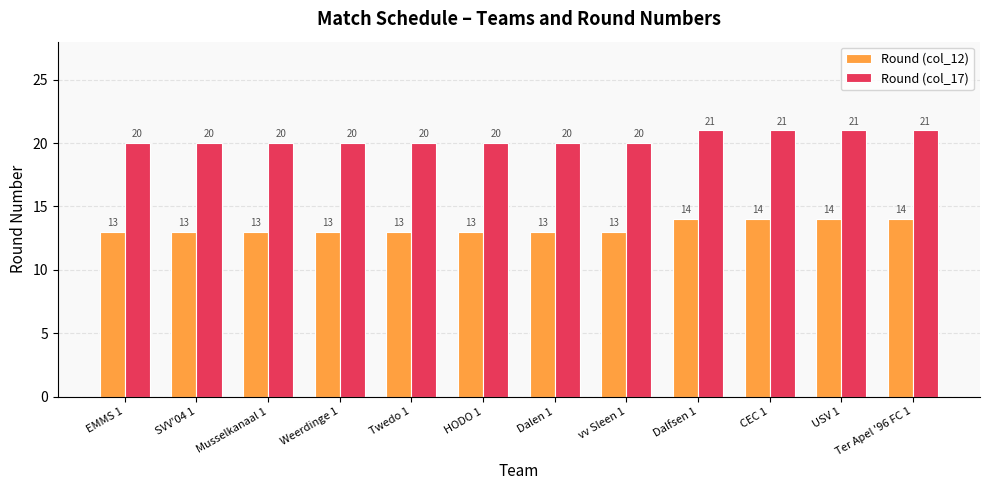

What position from the left is vv Sleen 1?

8